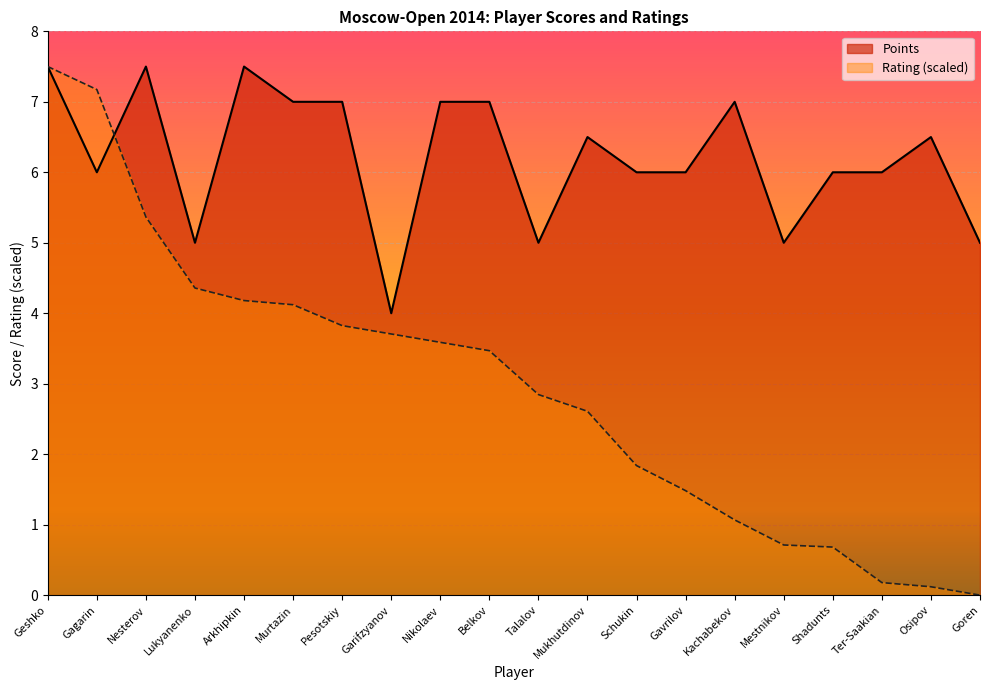

In Points, how many points are lower than both neighbors (excluding endpoints)?

5